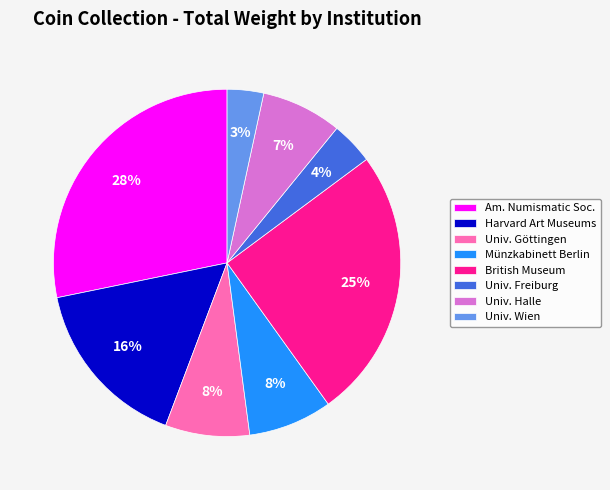

Is there a majority slice in this chart?

No